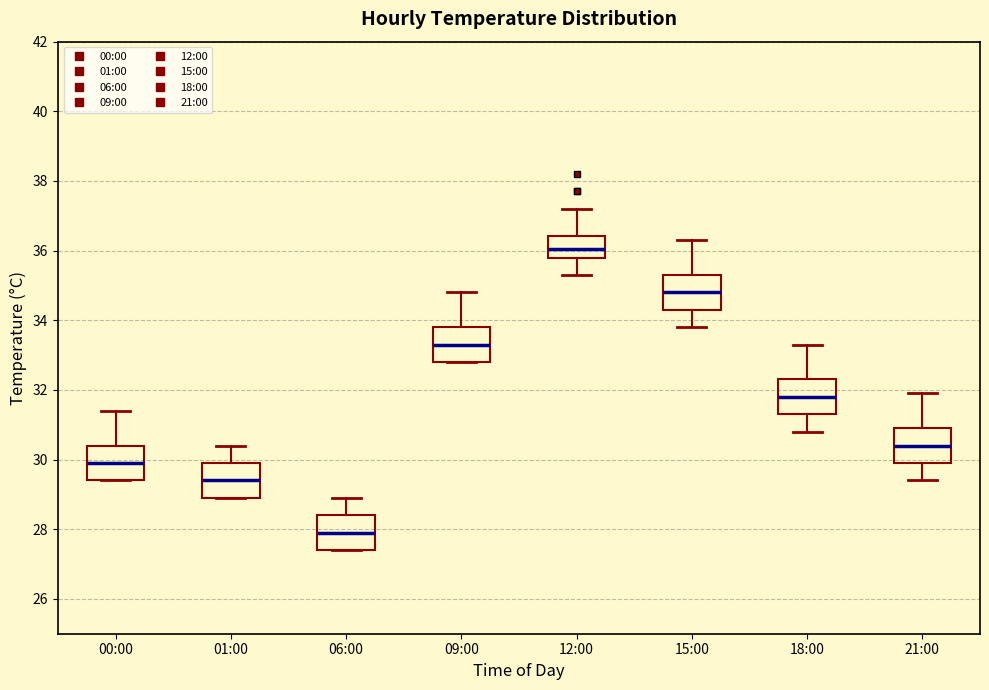

Reading left to right, transcribe this box plot: for each box, give where its median line is, the range the box spans, and where its two whiskers end, as read against the y-axis. The values are not printed on the chart, so give them approximately, as read against the axis.

00:00: median 30.0, box 29.4 to 30.4, whiskers 29.4 to 31.4
01:00: median 29.4, box 29.0 to 30.0, whiskers 29.0 to 30.4
06:00: median 28.0, box 27.4 to 28.4, whiskers 27.4 to 29.0
09:00: median 33.4, box 32.8 to 33.8, whiskers 32.8 to 34.8
12:00: median 36.0, box 35.8 to 36.4, whiskers 35.4 to 37.2
15:00: median 34.8, box 34.4 to 35.4, whiskers 33.8 to 36.4
18:00: median 31.8, box 31.4 to 32.4, whiskers 30.8 to 33.4
21:00: median 30.4, box 30.0 to 31.0, whiskers 29.4 to 32.0